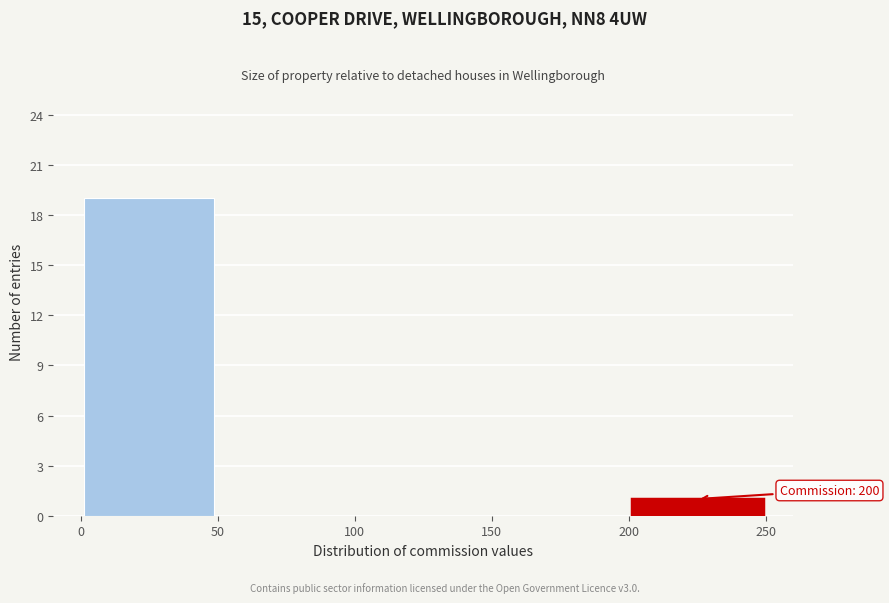

Which range on the x-axis has the tallest bar?

0 to 50